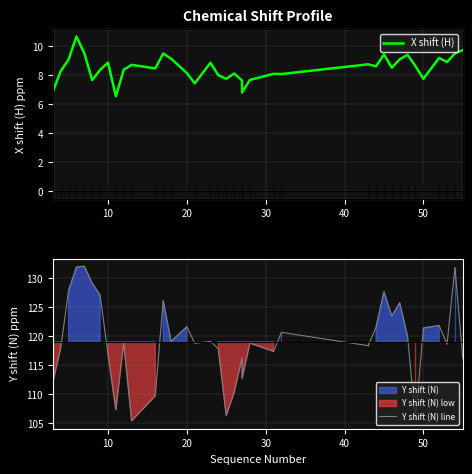

Is the value of Y shift (N) line at 21 greater than the value of X shift (H) at 31?

Yes